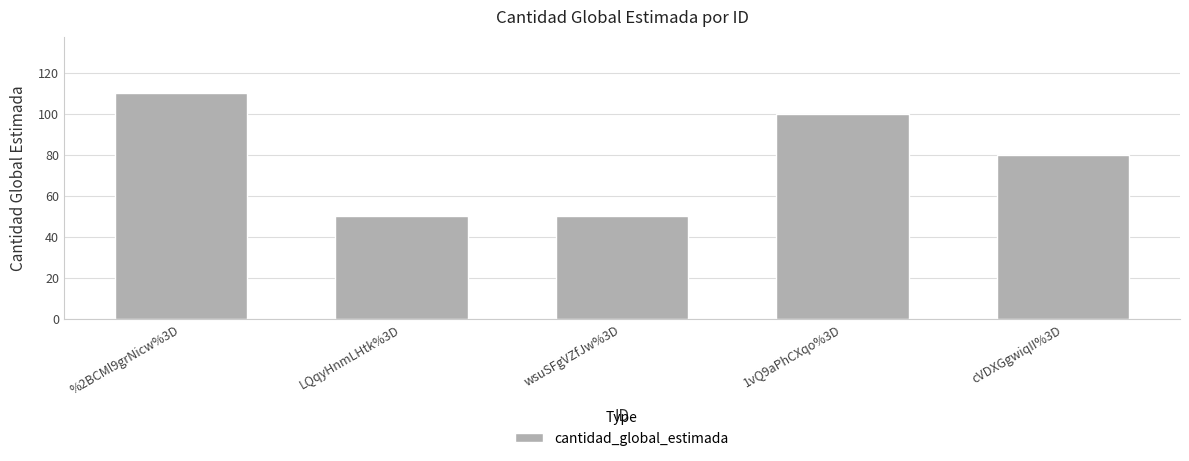

What is the smallest value displayed?

50